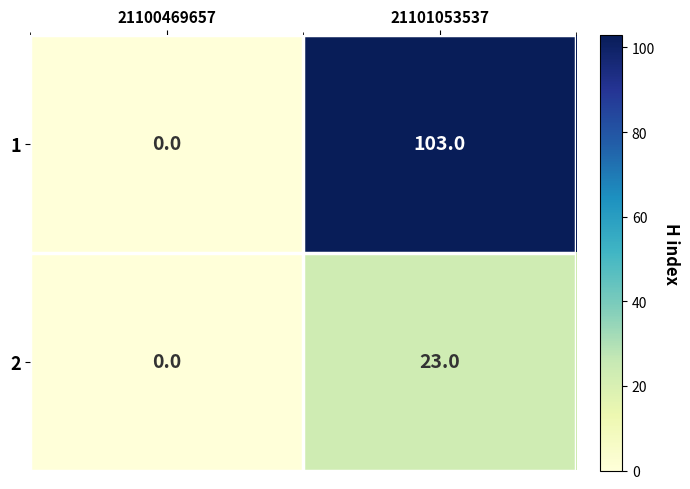

Reading left to right, transcribe all the data shown in this chart.

1: 0	103
2: 0	23